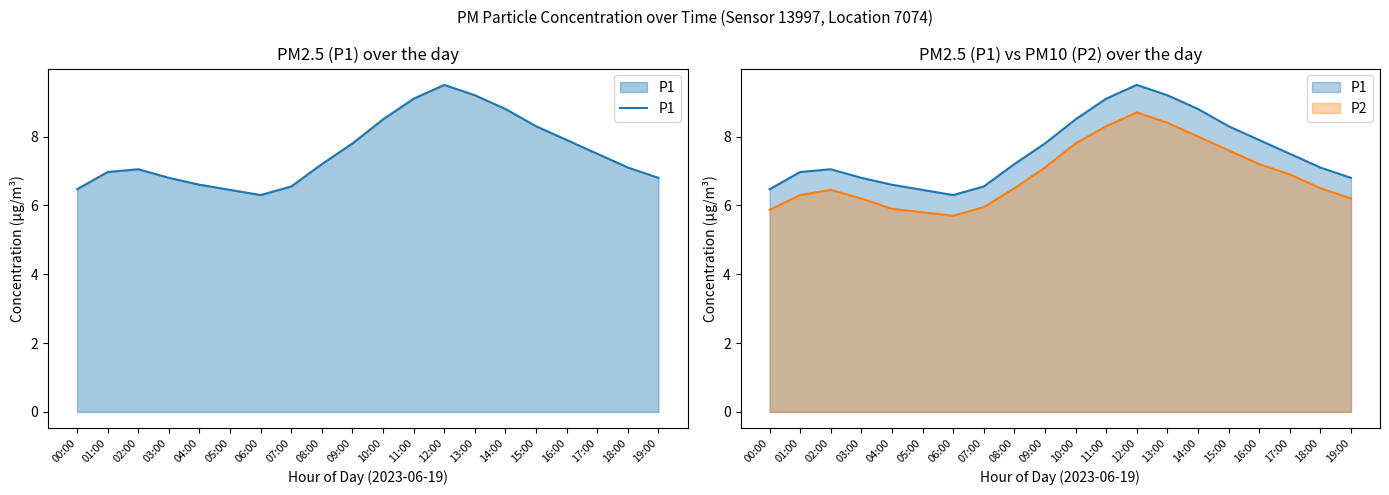

At how many categories does at least one series exceed 5?

20